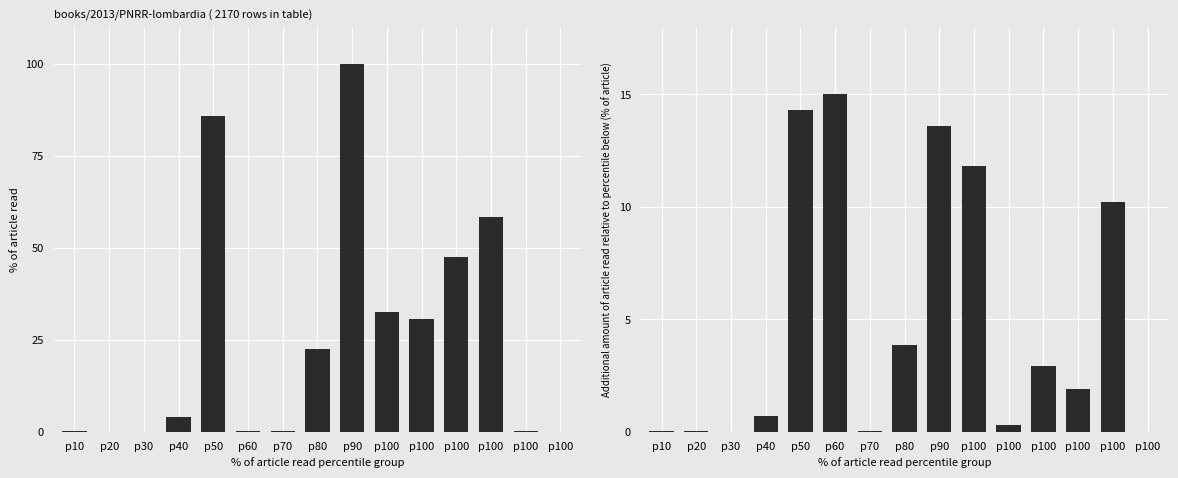

How many bars are there in each group?

2